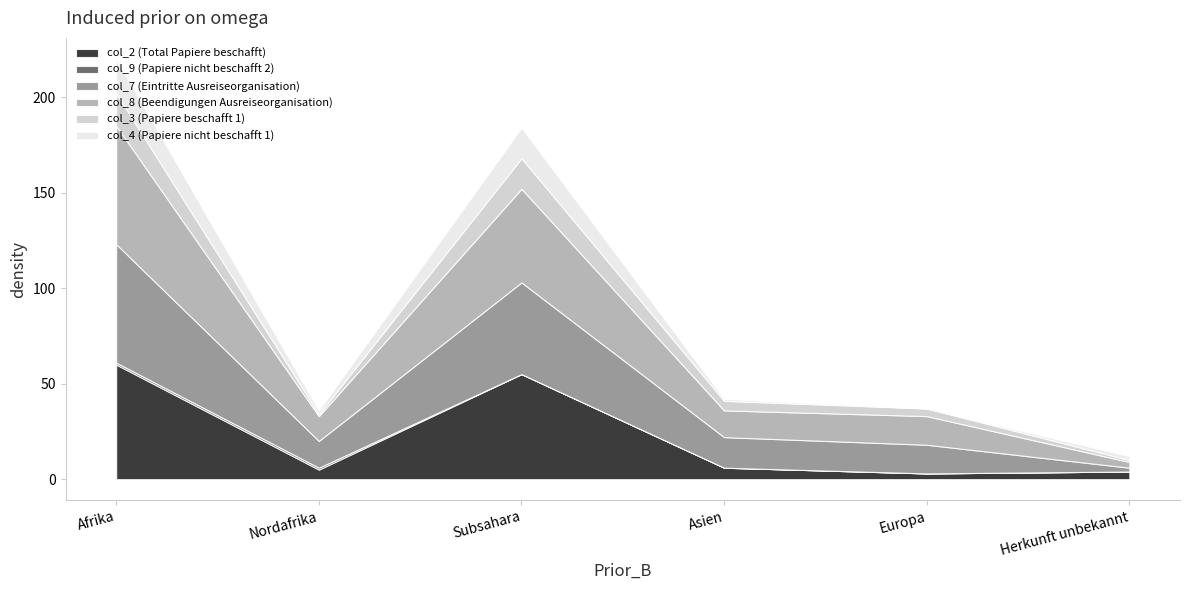

How many series are shown in this chart?

6